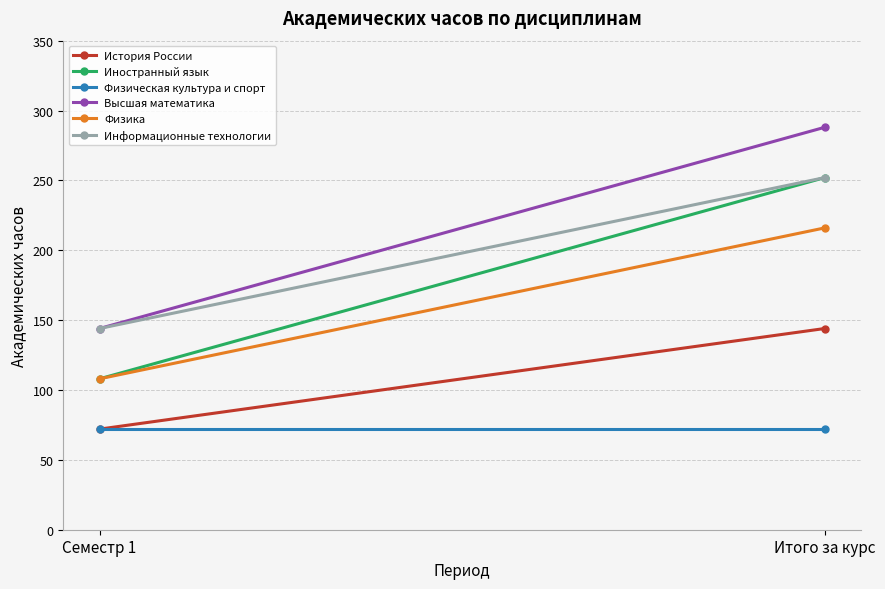

True or false: Высшая математика has a value of 288 at Итого за курс.

True